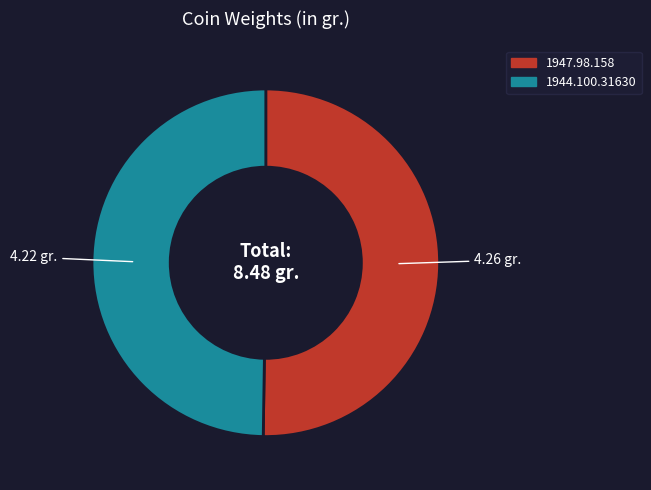

Combined, do 1944.100.31630 and 1947.98.158 account for over 50%?

Yes